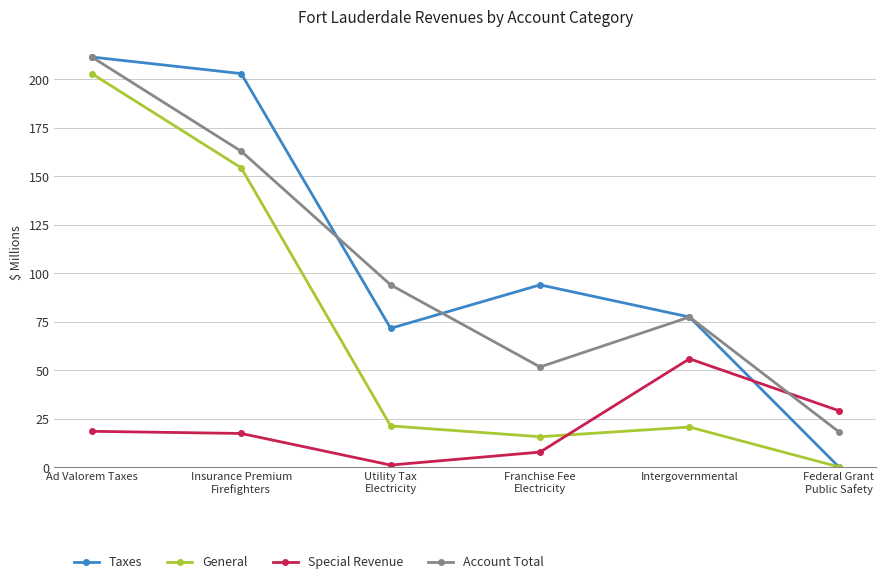

Which series has the largest range (max minus min)?

Taxes